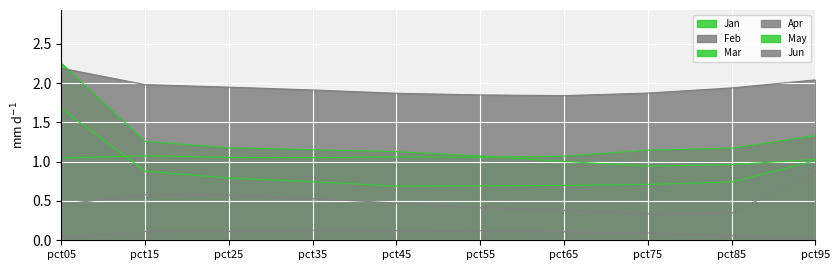

Between which two adjacent categories do Jan and May first intersect?

pct55 and pct65